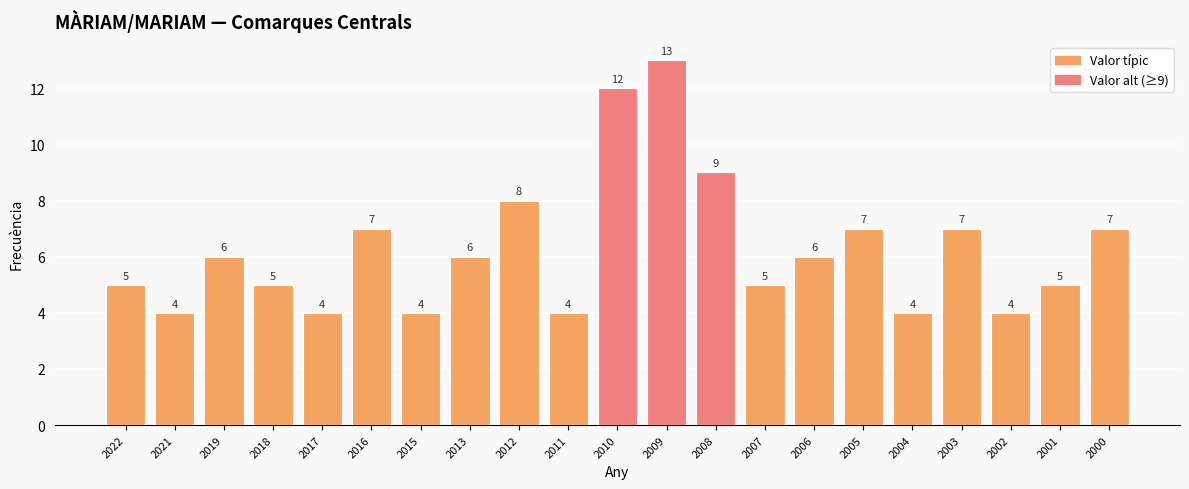

The chart shows a value of 7 at 2005. True or false?

True